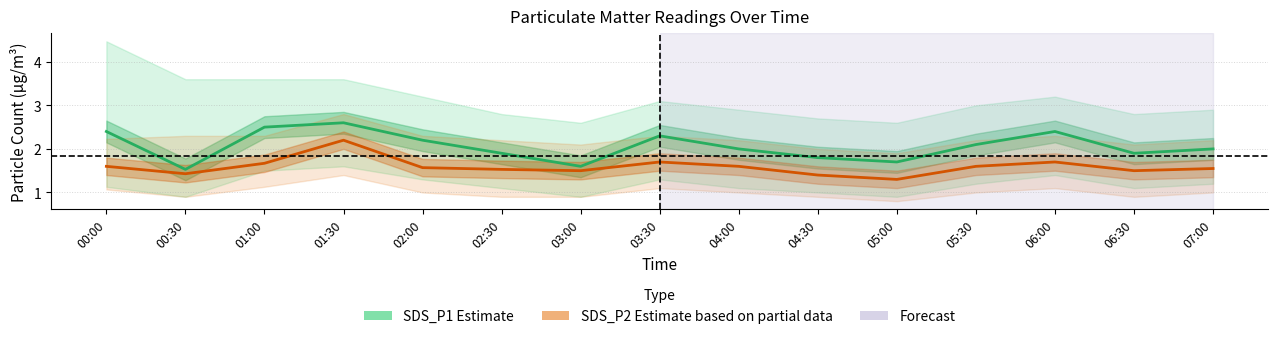

Rank the categories by SDS_P1 (Estimate) value from lowest to highest.

00:30, 03:00, 05:00, 04:30, 02:30, 06:30, 04:00, 07:00, 05:30, 02:00, 03:30, 00:00, 06:00, 01:00, 01:30